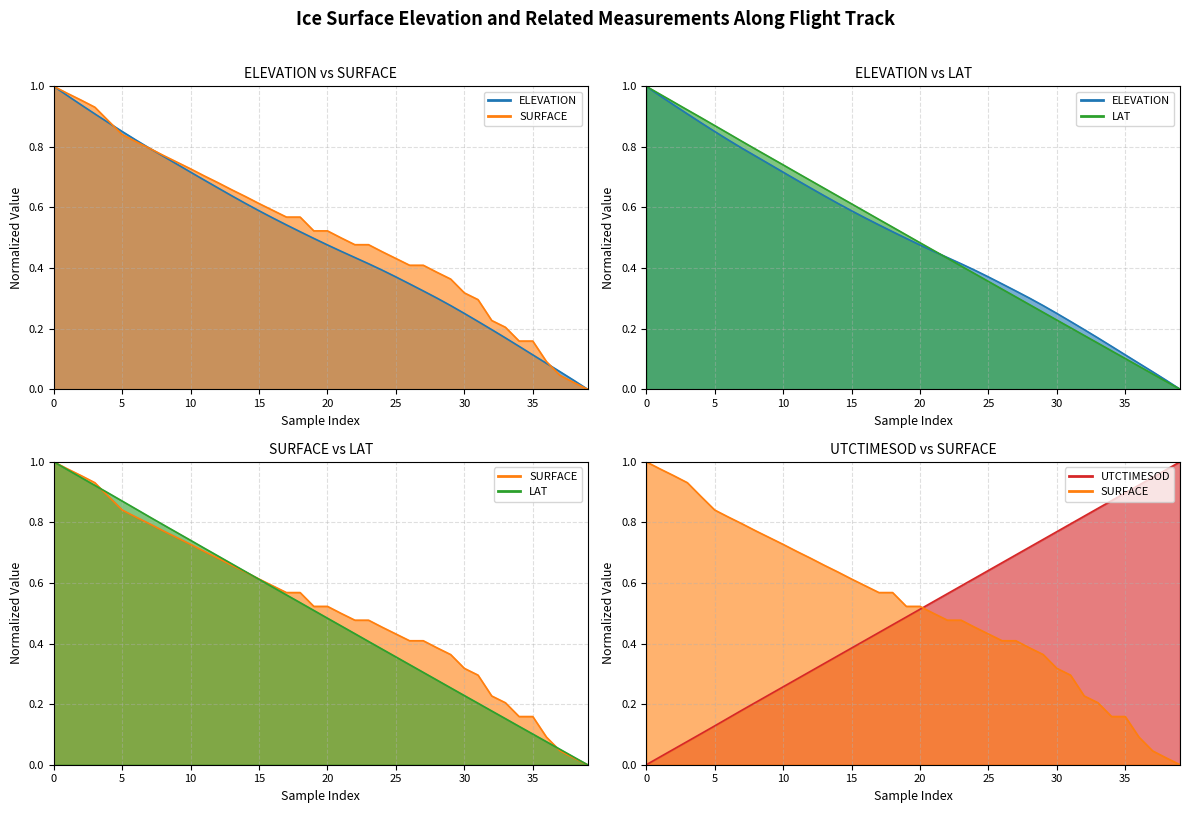

True or false: SURFACE line has more than 1 points higher than both neighbors.

False